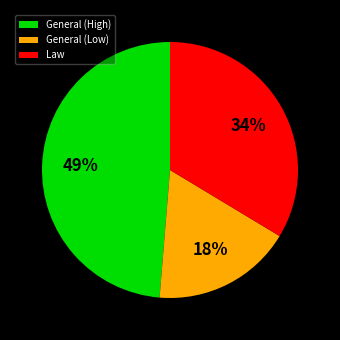

How many segments does this pie chart have?

3